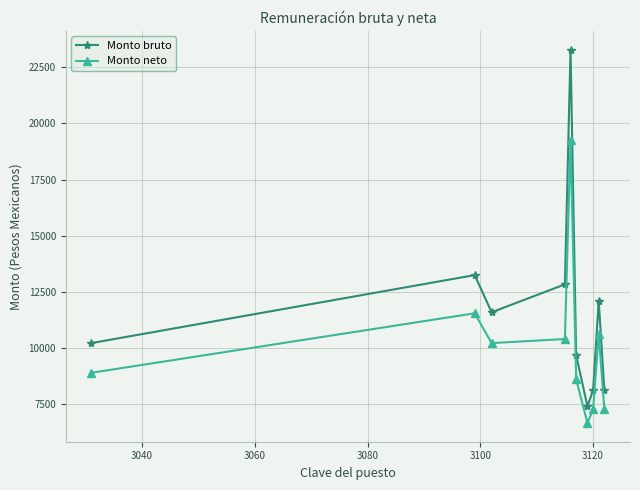

Which series has the widest spread of values?

Monto bruto